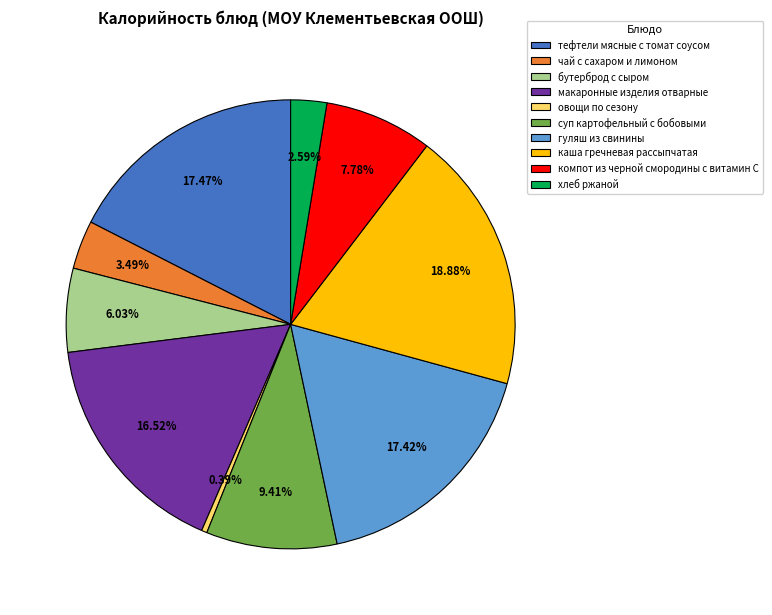

To the nearest percent, what is the difference between the largest and smallest slice percentages?

18%